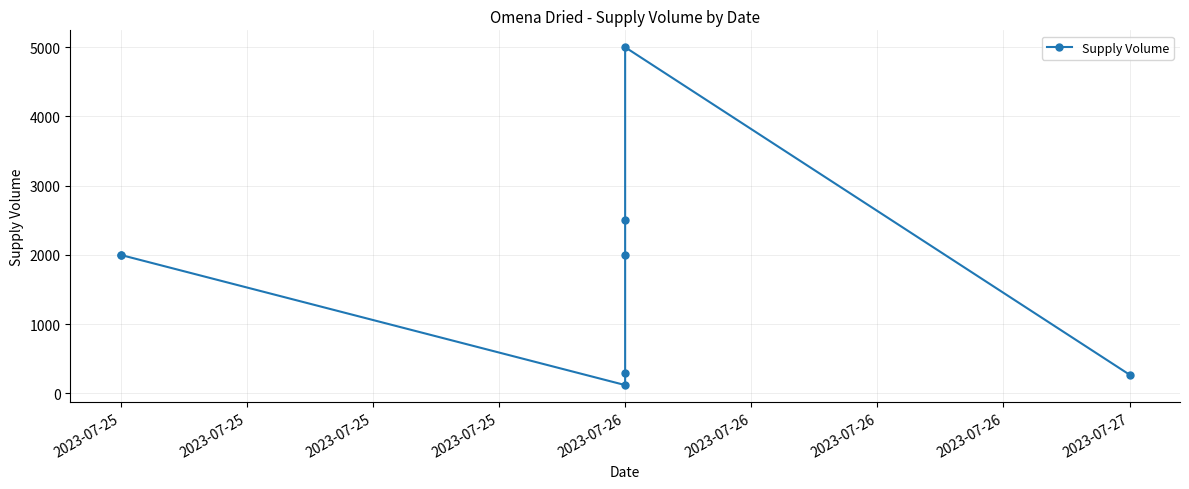

What is the difference between the values at 2023-07-26 and 2023-07-26?

180